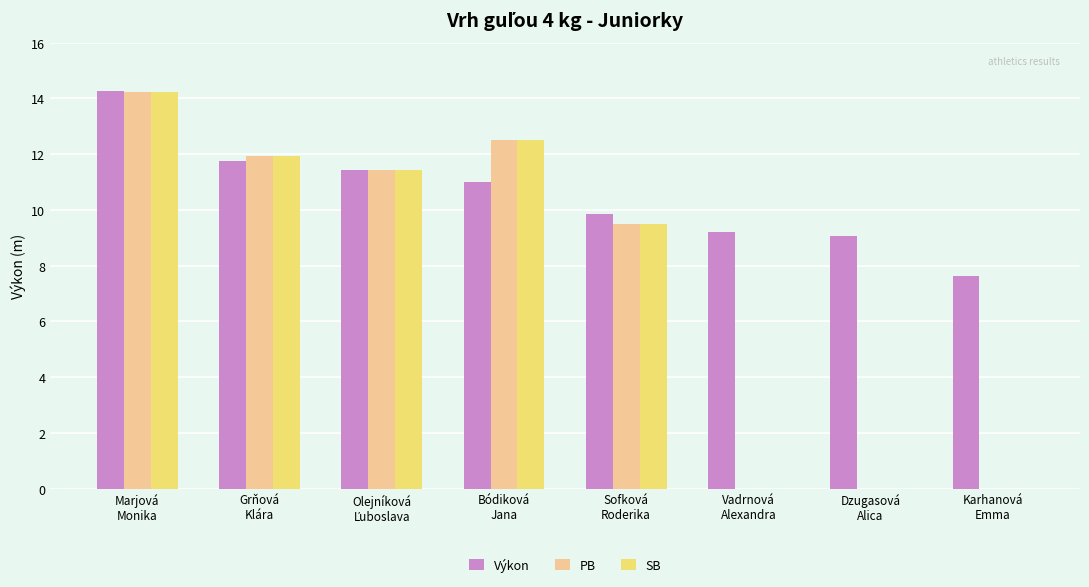

What is the sum of all SB values?

59.6